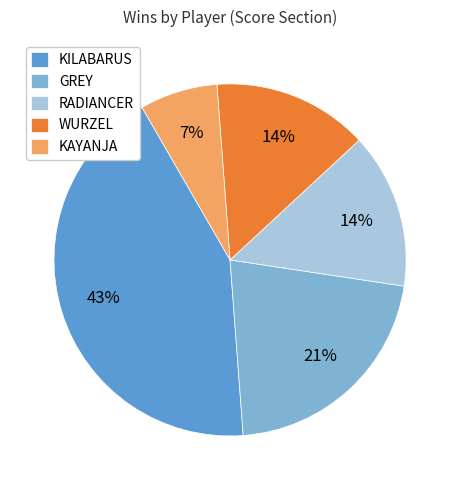

Is there any slice that represents more than half of the pie?

No